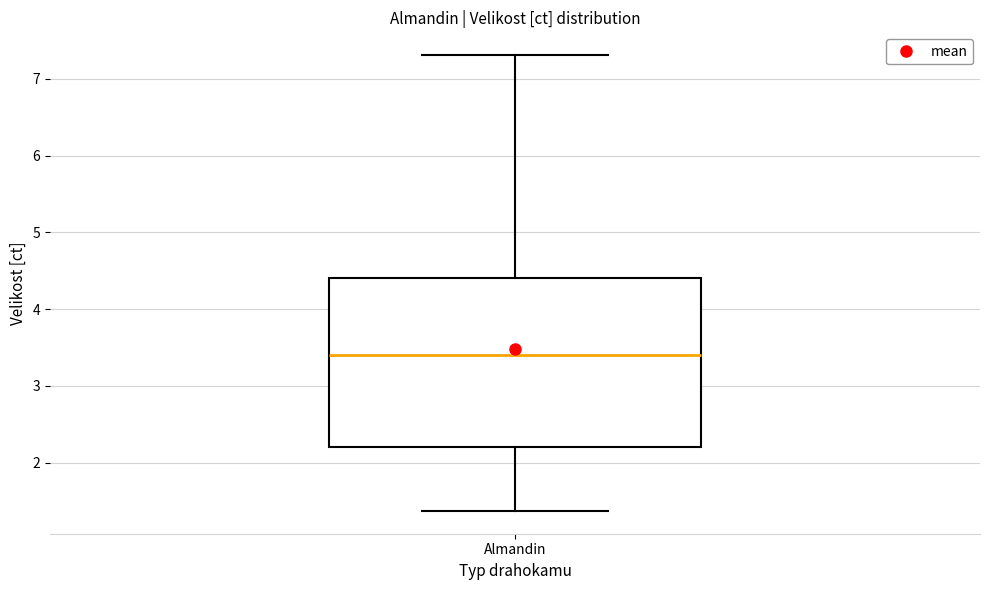

Transcribe this box plot: give where the median line is, the range the box spans, and where the two whiskers end, as read against the y-axis. The values are not printed on the chart, so give them approximately, as read against the axis.

median 3.4, box 2.2 to 4.4, whiskers 1.4 to 7.3